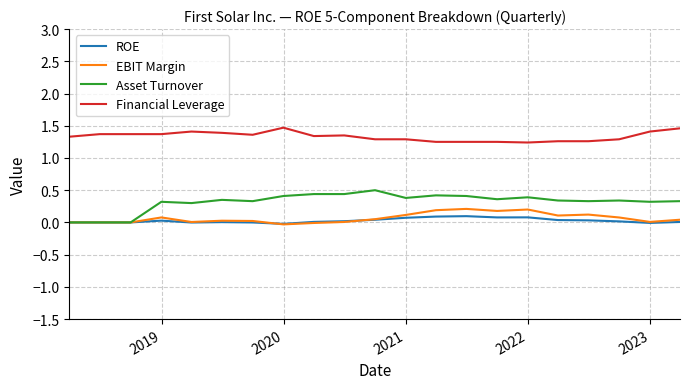

True or false: Financial Leverage and ROE cross at least once.

False